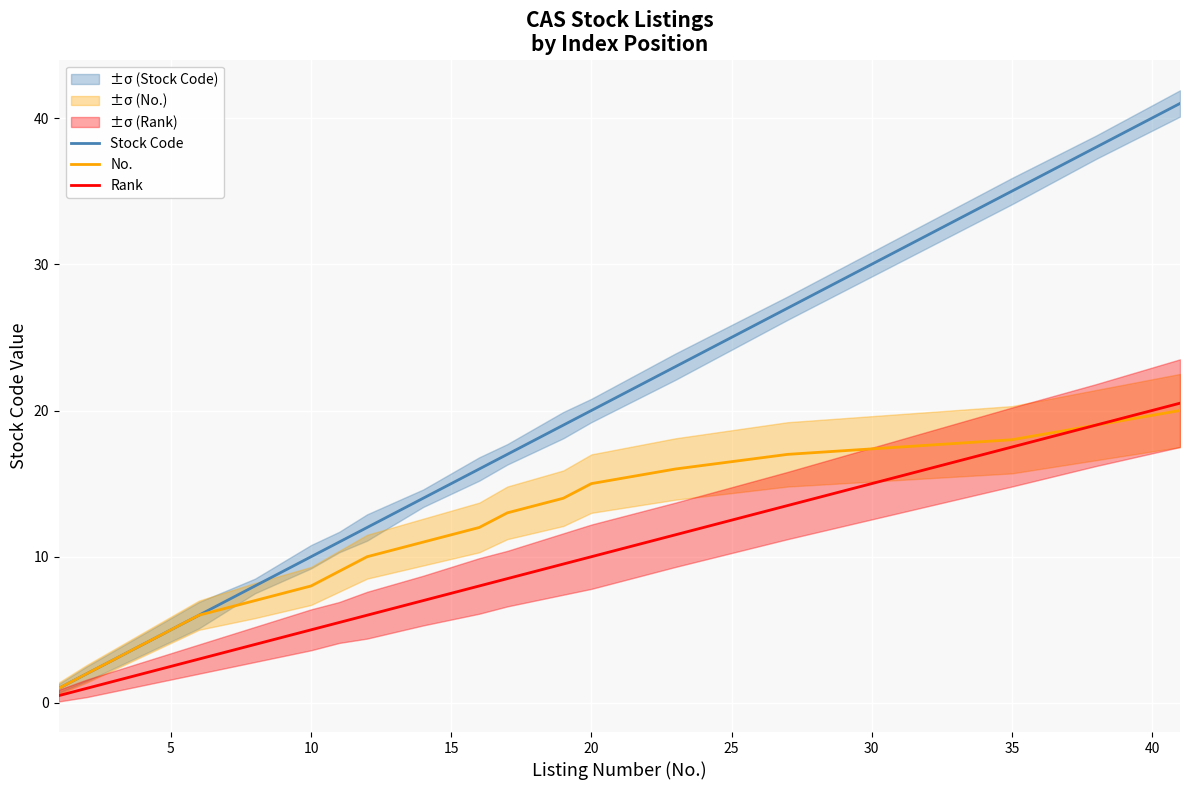

List the series in order of their peak value, highest first.

Stock Code, Rank, No.